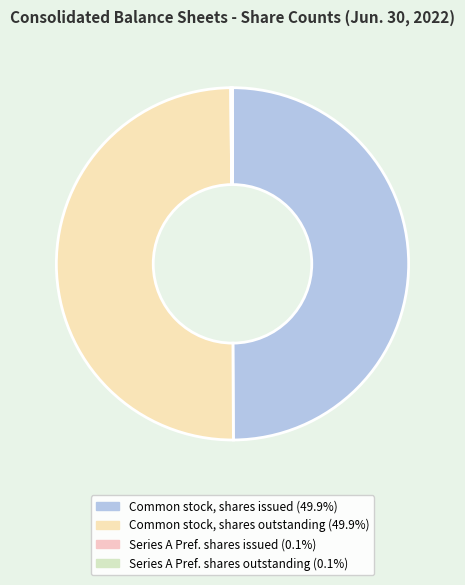

Rank the categories by value from highest to lowest.

Common stock, shares issued, Common stock, shares outstanding, Series A Preferred Stock, shares issued, Series A Preferred Stock, shares outstanding